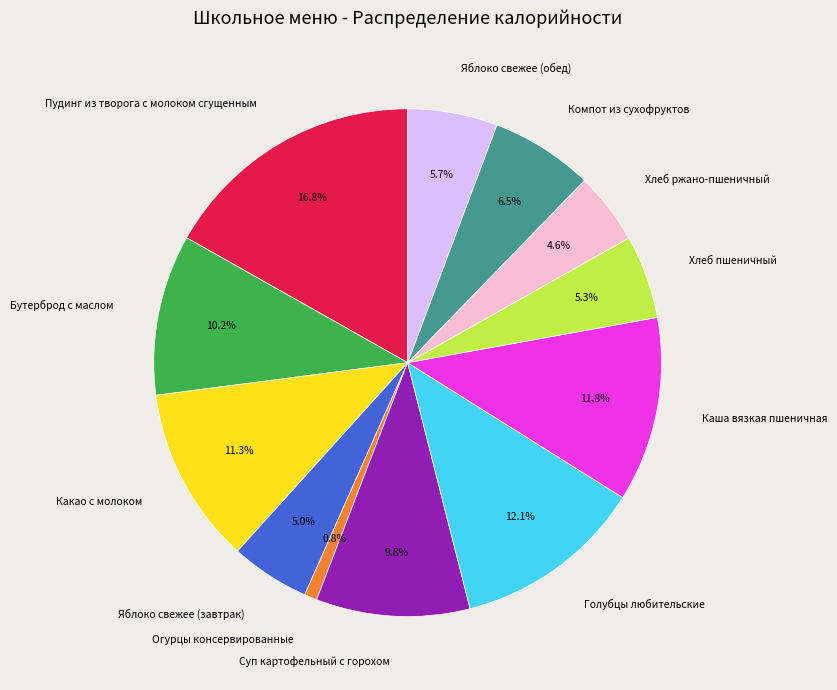

What percentage is the Огурцы консервированные slice, to the nearest percent?

1%